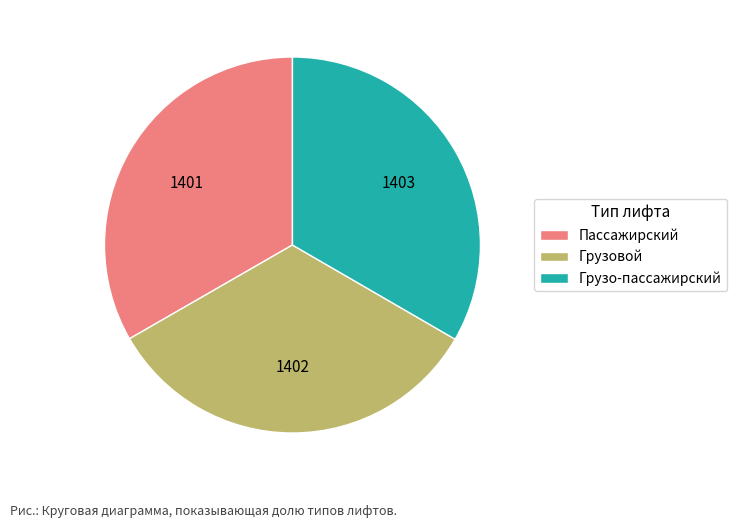

Combined, do Пассажирский and Грузо-пассажирский account for over 50%?

Yes